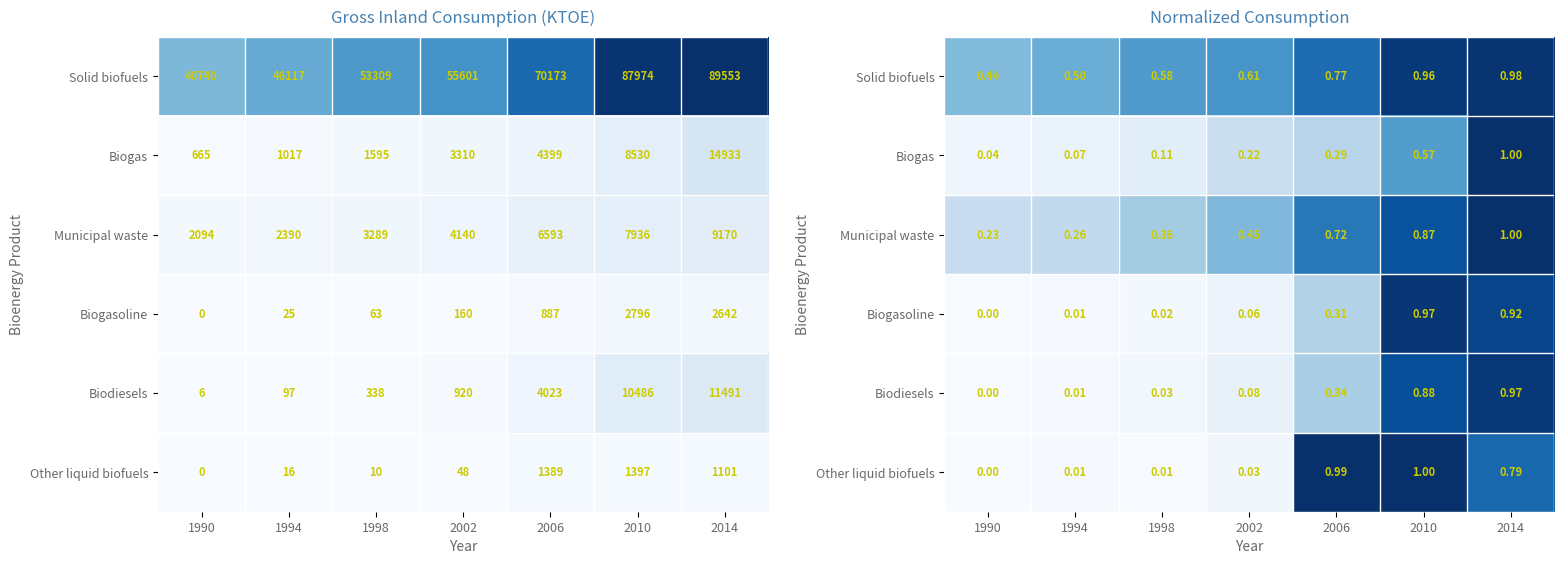

What is the difference between the Biogas values at 1994 and 2014?

0.9